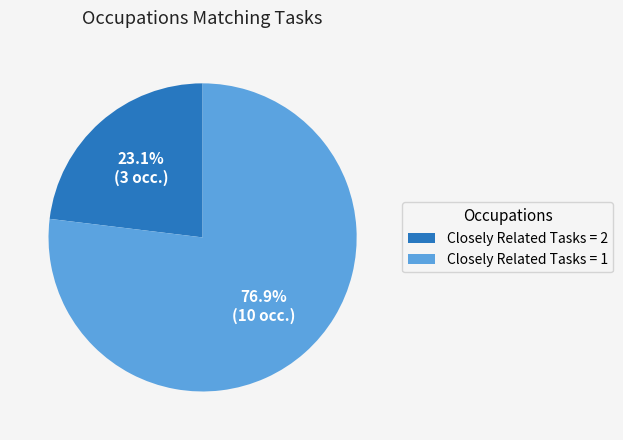

Rank the categories by value from highest to lowest.

Closely Related Tasks = 1, Closely Related Tasks = 2